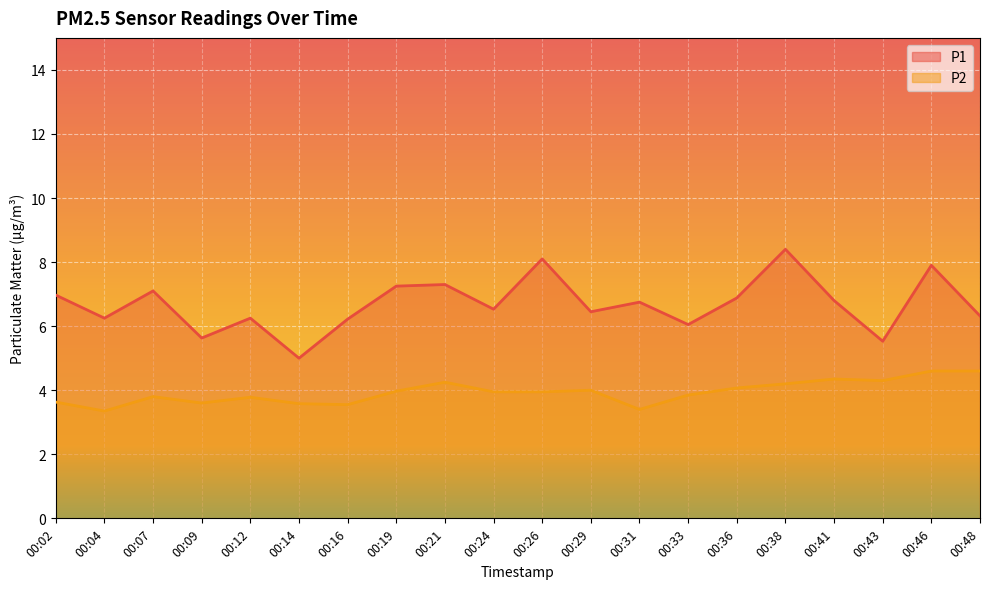

Where is P2 nearest to the value 3?

00:04